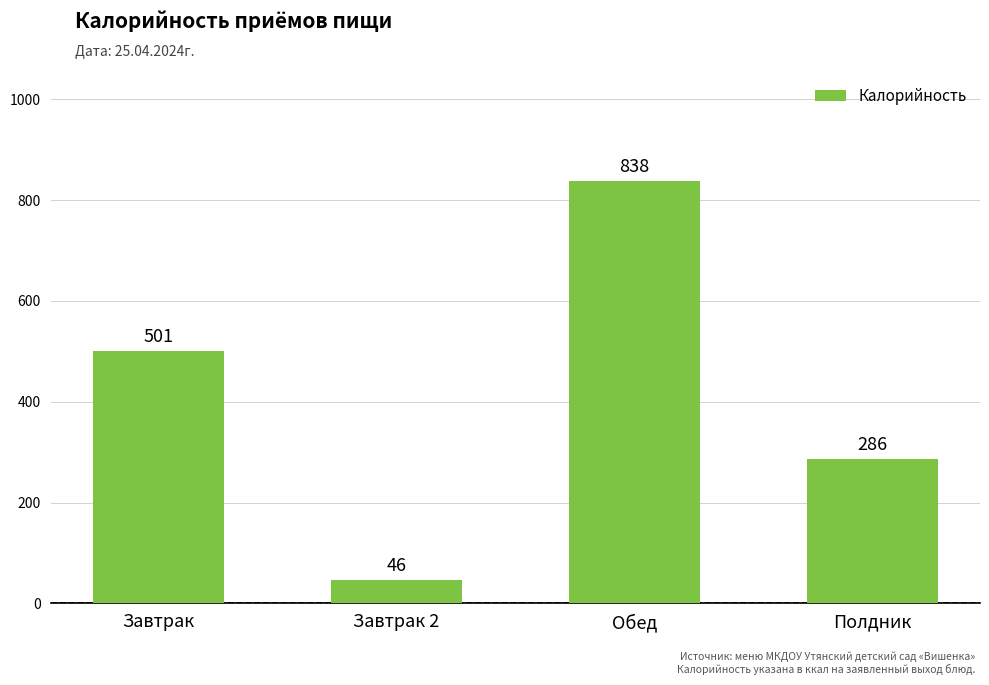

Is it true that the value at Завтрак is 501?

True